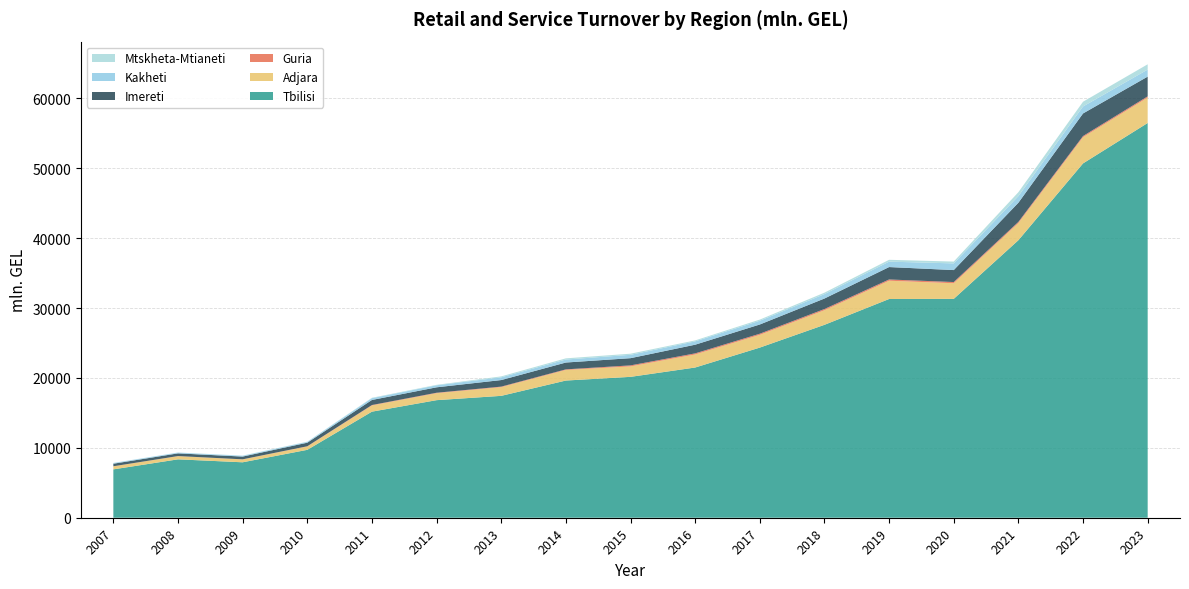

Reading right to left, what are all the values shown in this chart?

Tbilisi: 2023=56482.2	2022=50699.9	2021=39707.5	2020=31316.9	2019=31296.6	2018=27602.5	2017=24344.3	2016=21494.5	2015=20157.9	2014=19630.4	2013=17439.6	2012=16822.8	2011=15177.8	2010=9715.4	2009=7932.2	2008=8355.1	2007=6920.2
Adjara: 2023=3632.3	2022=3748.6	2021=2452.1	2020=2235.8	2019=2615.0	2018=2086.9	2017=1822.8	2016=1864.9	2015=1495.5	2014=1513.0	2013=1241.1	2012=996.2	2011=886.6	2010=481.2	2009=414.3	2008=452.0	2007=429.9
Guria: 2023=178.5	2022=167.0	2021=169.0	2020=171.1	2019=179.9	2018=175.3	2017=164.5	2016=159.2	2015=146.2	2014=86.5	2013=81.0	2012=65.9	2011=63.1	2010=30.3	2009=11.9	2008=18.1	2007=15.8
Imereti: 2023=2826.1	2022=3230.8	2021=2744.4	2020=1713.2	2019=1777.1	2018=1501.8	2017=1319.0	2016=1240.0	2015=1031.2	2014=978.1	2013=937.6	2012=777.3	2011=723.1	2010=508.0	2009=392.7	2008=384.8	2007=363.0
Kakheti: 2023=1007.9	2022=1000.6	2021=946.2	2020=956.2	2019=773.7	2018=629.6	2017=534.0	2016=478.6	2015=480.0	2014=428.6	2013=389.9	2012=289.5	2011=256.8	2010=117.6	2009=110.1	2008=106.1	2007=98.5
Mtskheta-Mtianeti: 2023=754.2	2022=677.5	2021=559.1	2020=259.4	2019=263.6	2018=207.3	2017=166.4	2016=134.6	2015=160.0	2014=168.5	2013=134.8	2012=64.0	2011=55.6	2010=27.9	2009=27.9	2008=14.5	2007=13.9